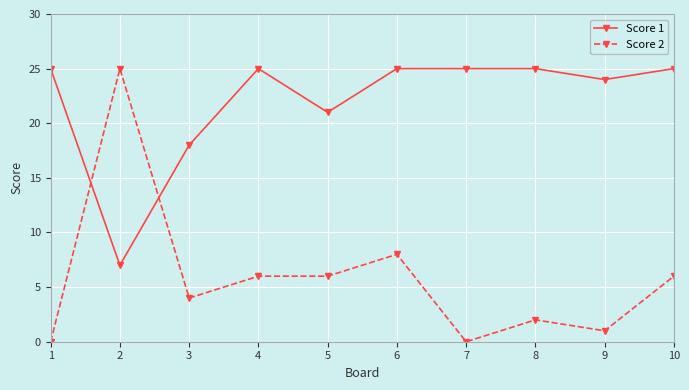

Does the chart have visible grid lines?

Yes